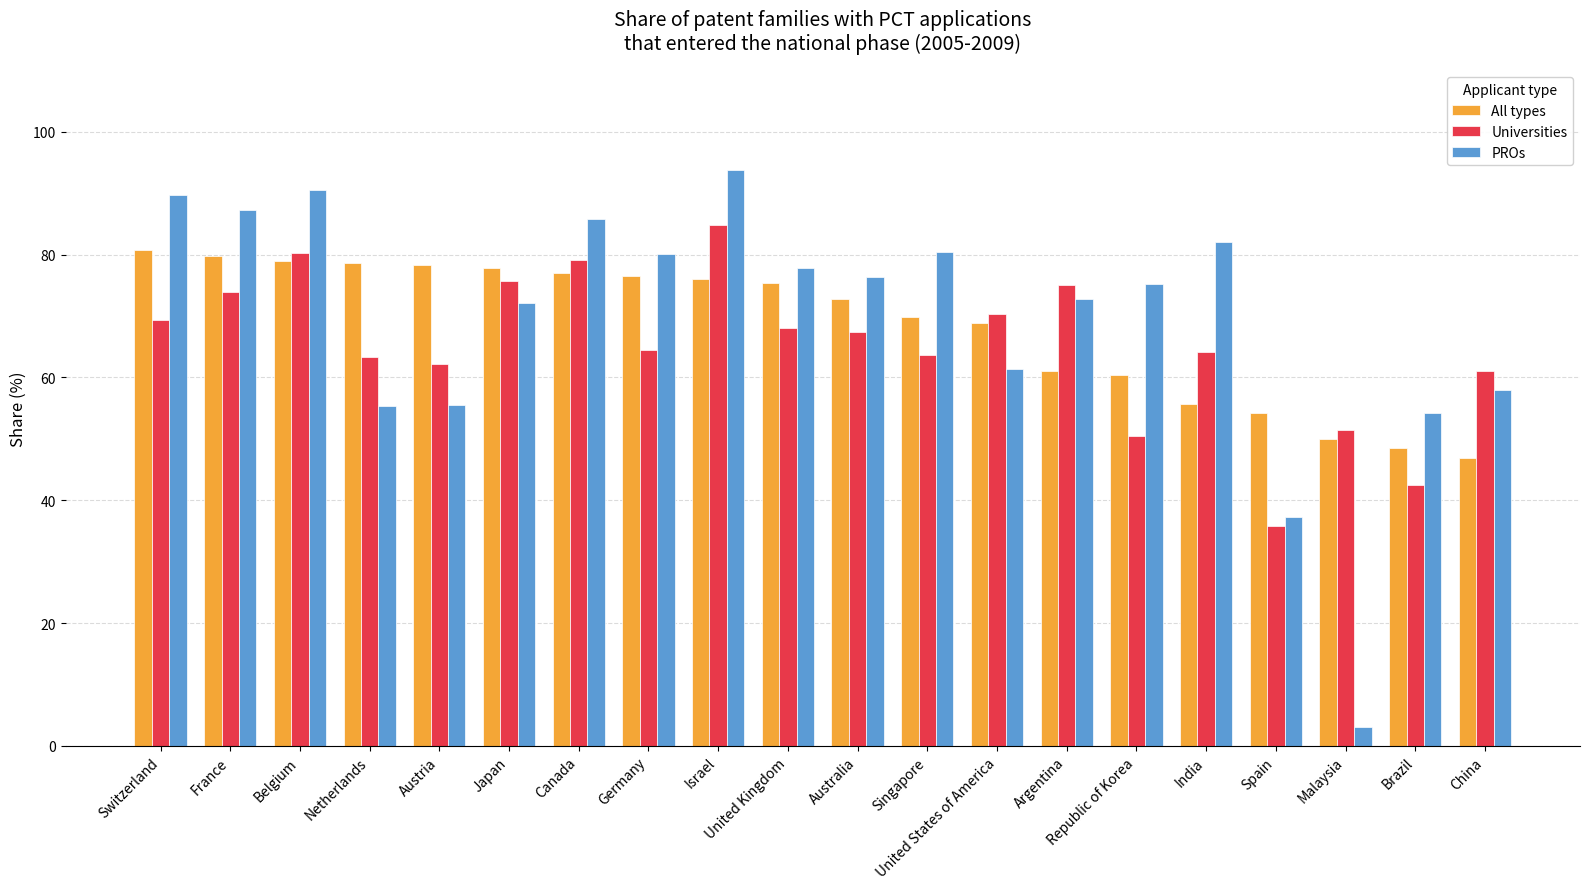

At Austria, list the series in order from smallest to largest.

PROs, Universities, All types